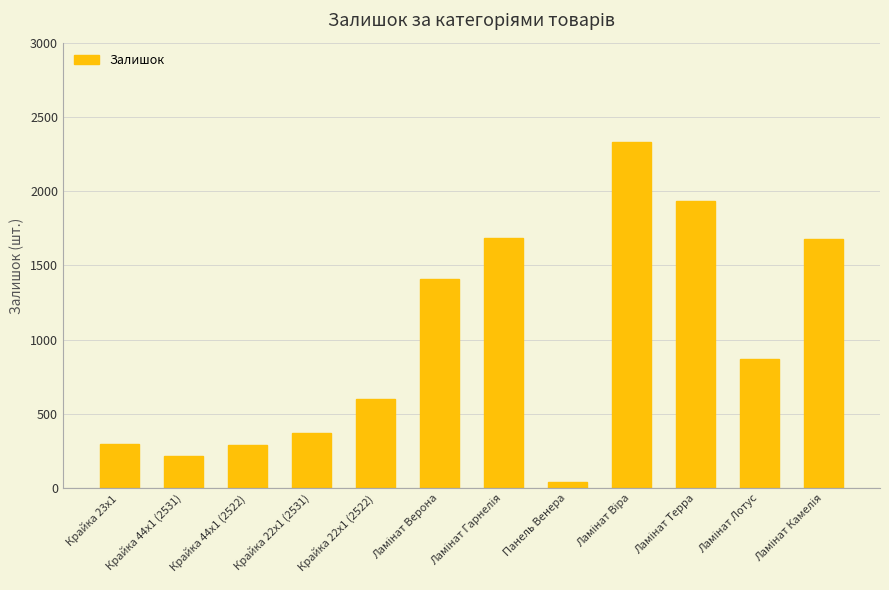

What value does the data have at Крайка 44x1 (2531), to the nearest 50?

200